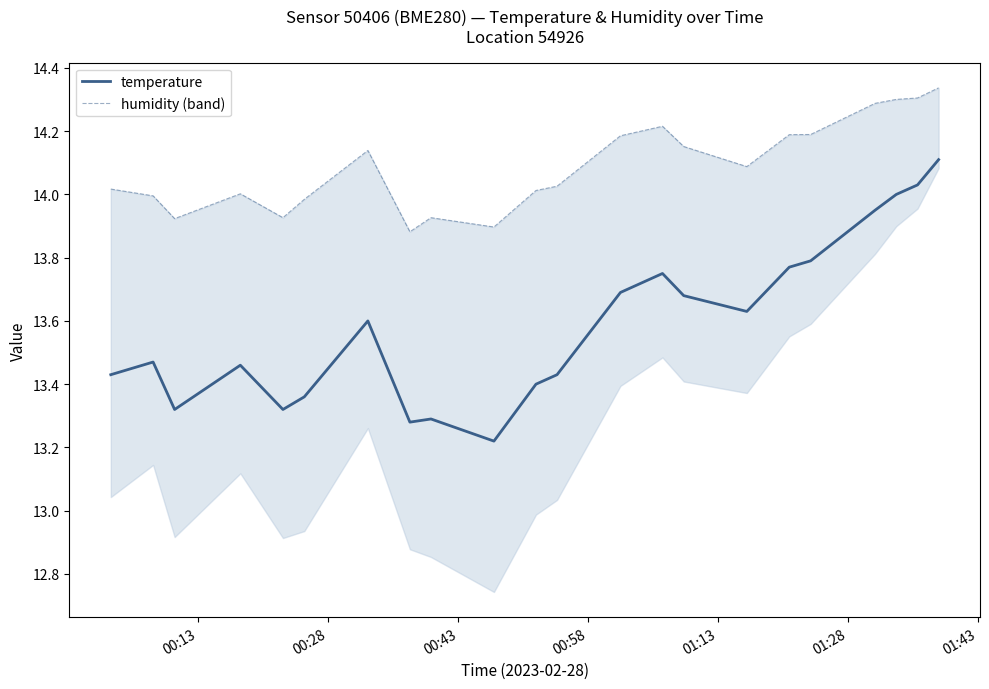

Is the value of humidity (band) at 12 greater than the value of temperature at 13?

Yes